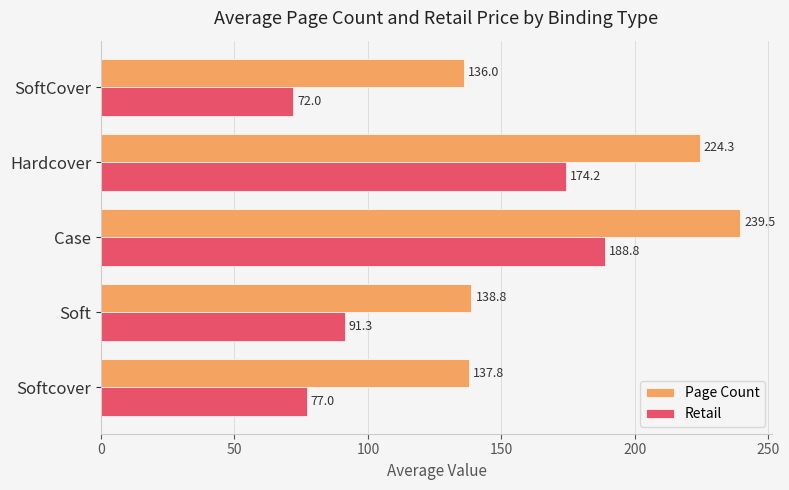

Which series has the largest total across all categories?

Page Count